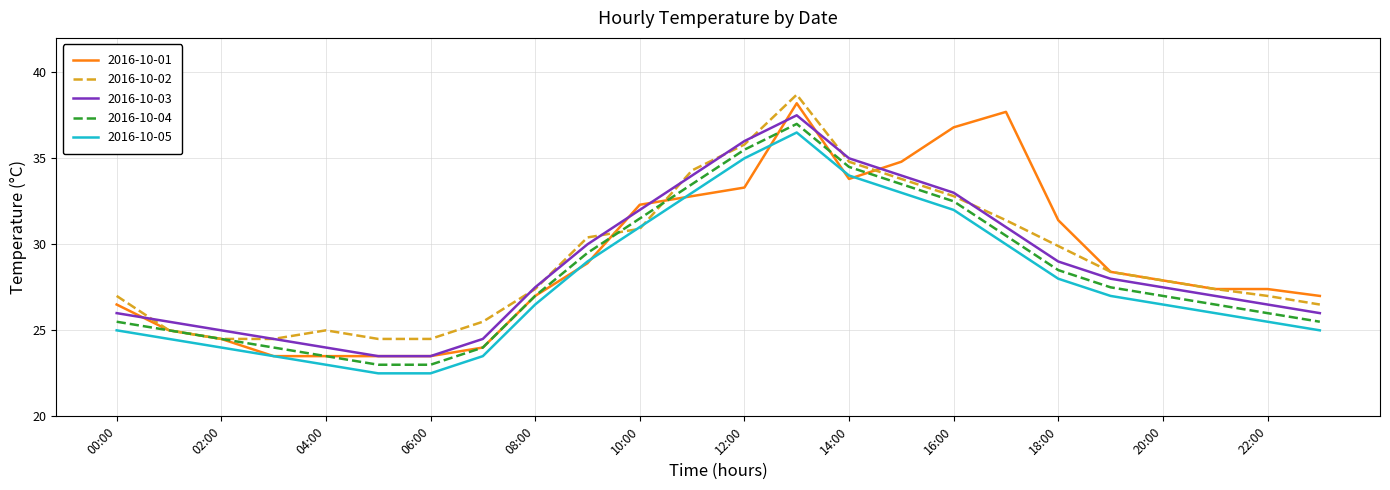

Which series has the widest spread of values?

2016-10-01